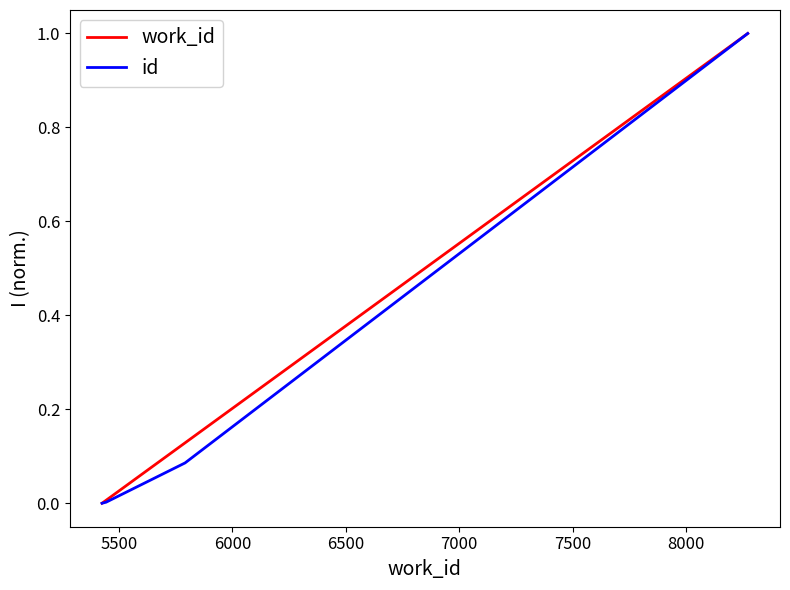

True or false: work_id has more than 1 interior local peaks.

False